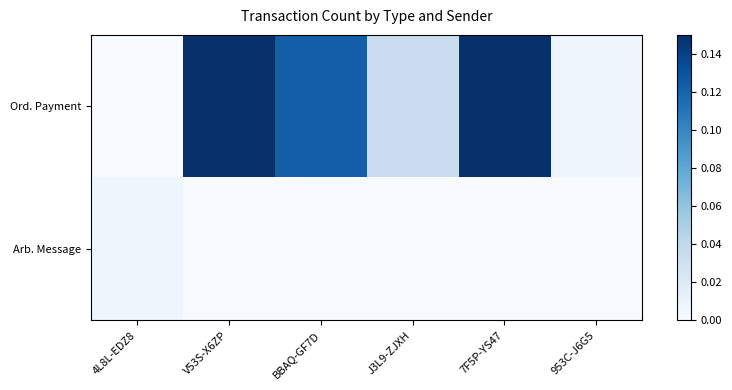

Reading left to right, what are all the values shown in this chart?

Ord. Payment: 4L8L-EDZ8=0.0	V53S-X6ZP=0.1	BBAQ-GF7D=0.1	J3L9-ZJXH=0.0	7F5P-YS47=0.1	953C-J6G5=0.0
Arb. Message: 4L8L-EDZ8=0.0	V53S-X6ZP=0.0	BBAQ-GF7D=0.0	J3L9-ZJXH=0.0	7F5P-YS47=0.0	953C-J6G5=0.0